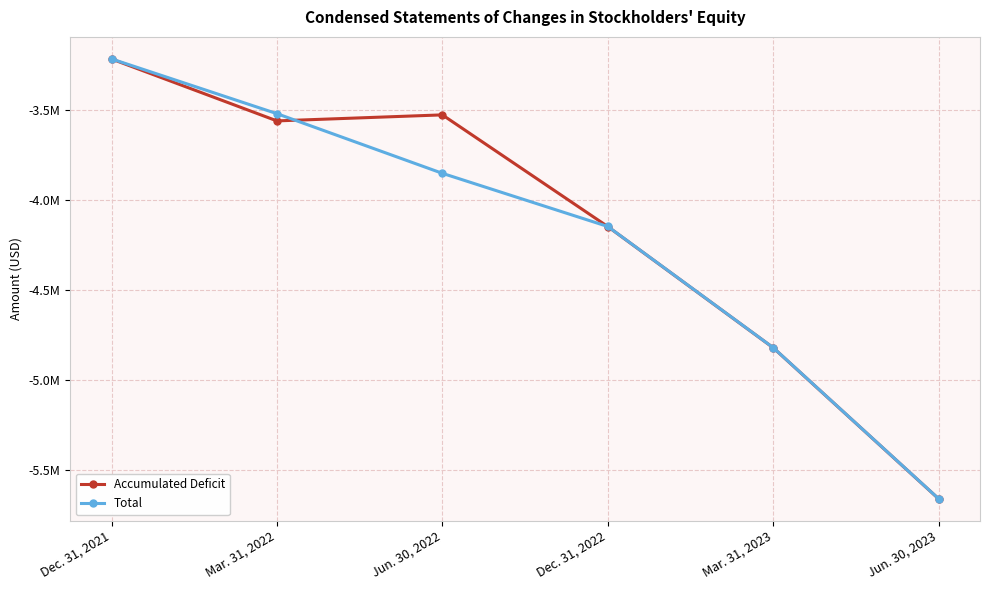

Which series has the largest total across all categories?

Accumulated Deficit